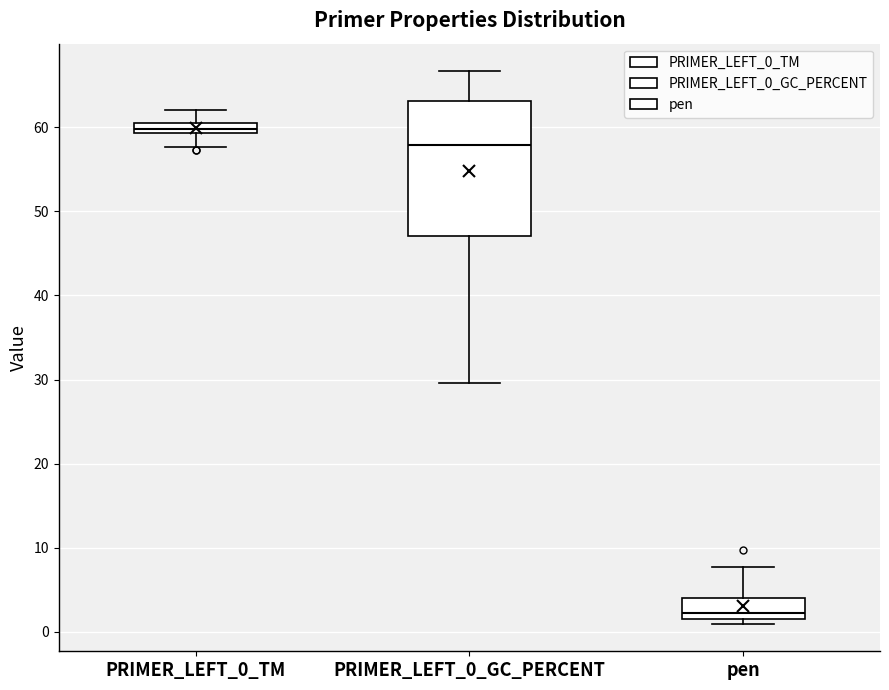

Where is the lower edge of the box for PRIMER_LEFT_0_GC_PERCENT on the y-axis? The values are not printed on the chart, so give them approximately, as read against the axis.

47